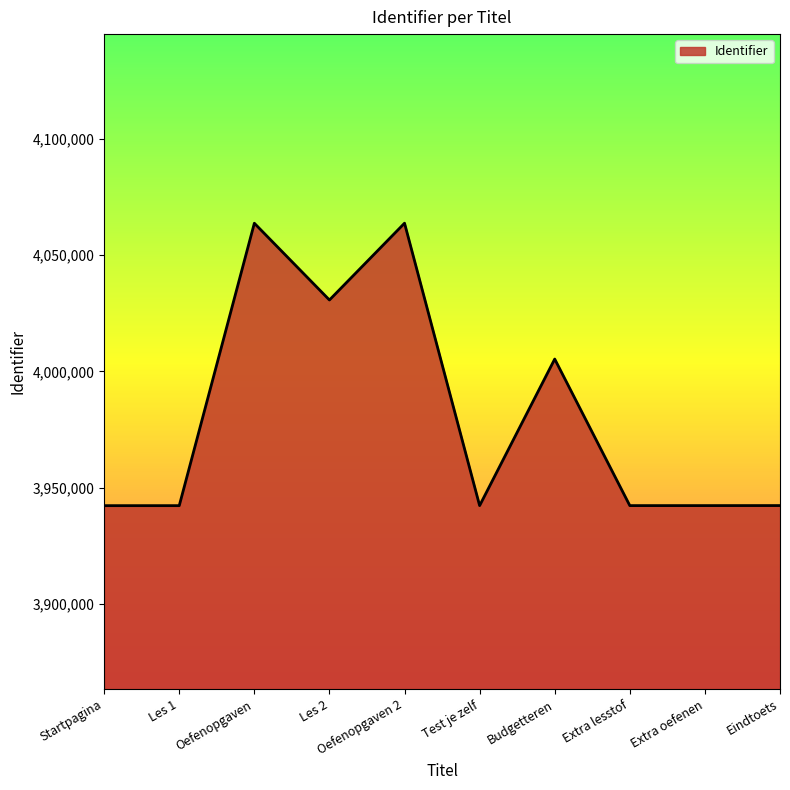

What is the minimum value shown in the chart?

3942301